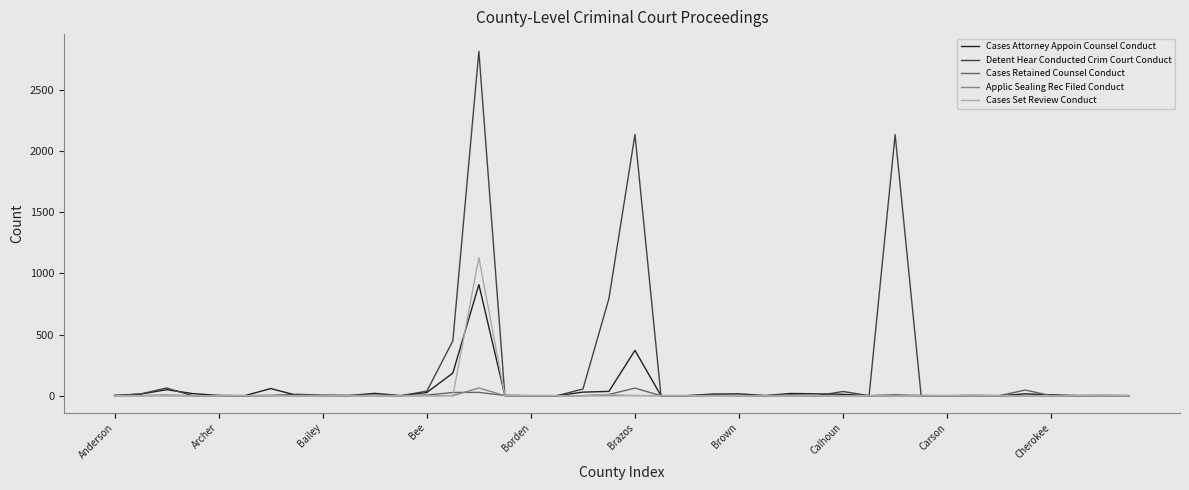

Which series has the largest total across all categories?

Detent Hear Conducted Crim Court Conduct